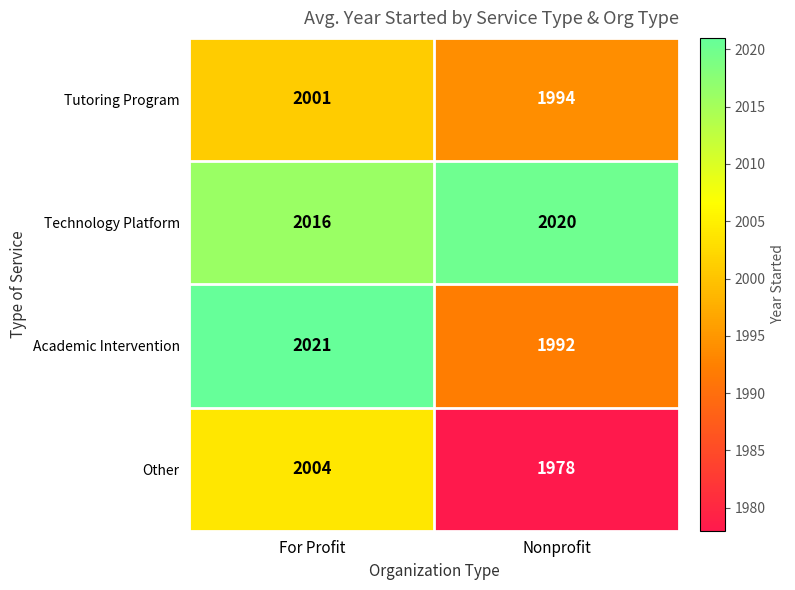

What is the approximate value of Other at Nonprofit, to the nearest 5?

1980